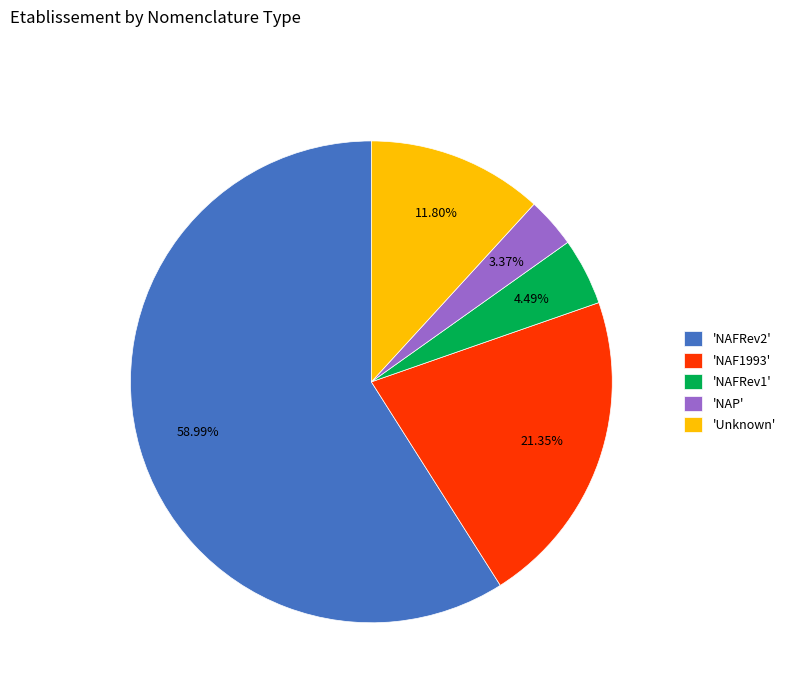

Which category has the biggest portion of the pie?

'NAFRev2'